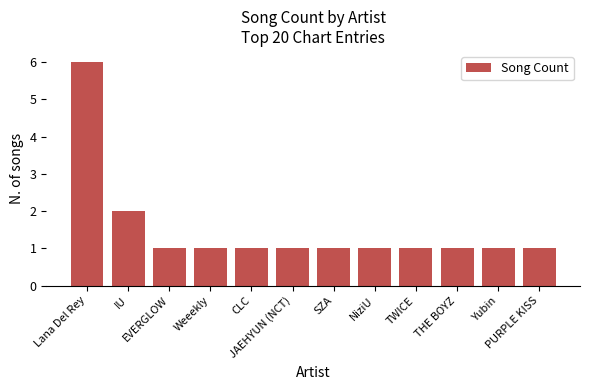

The value at THE BOYZ is 1. True or false?

True